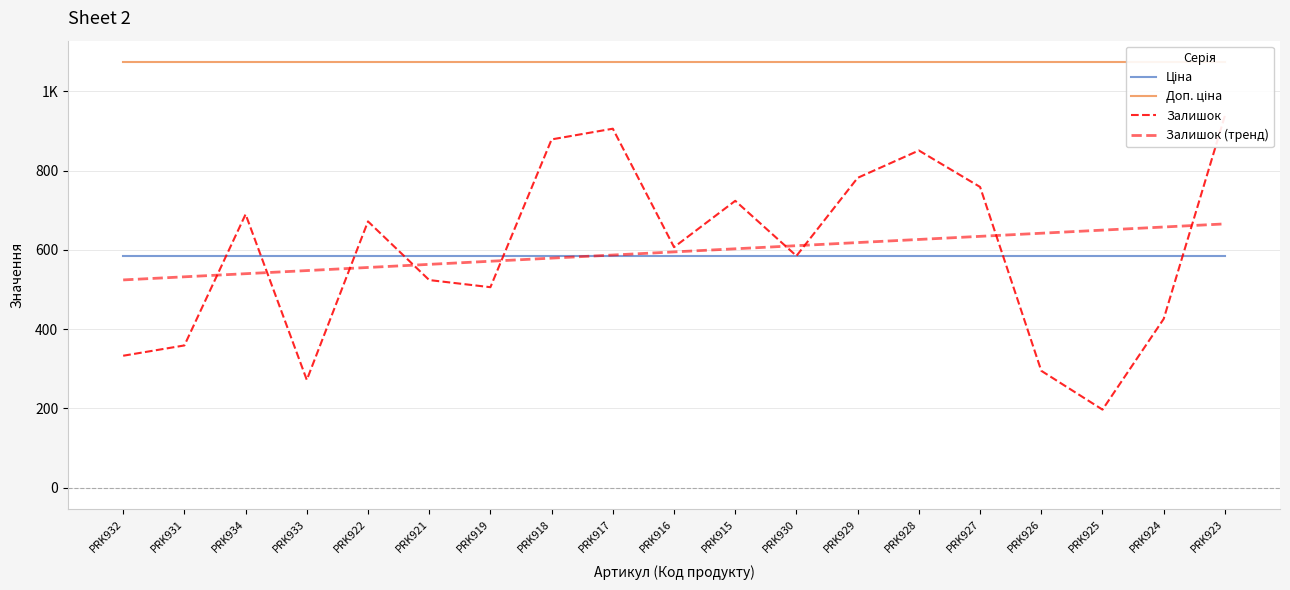

What is the sum of all Залишок (тренд) values?

11306.0